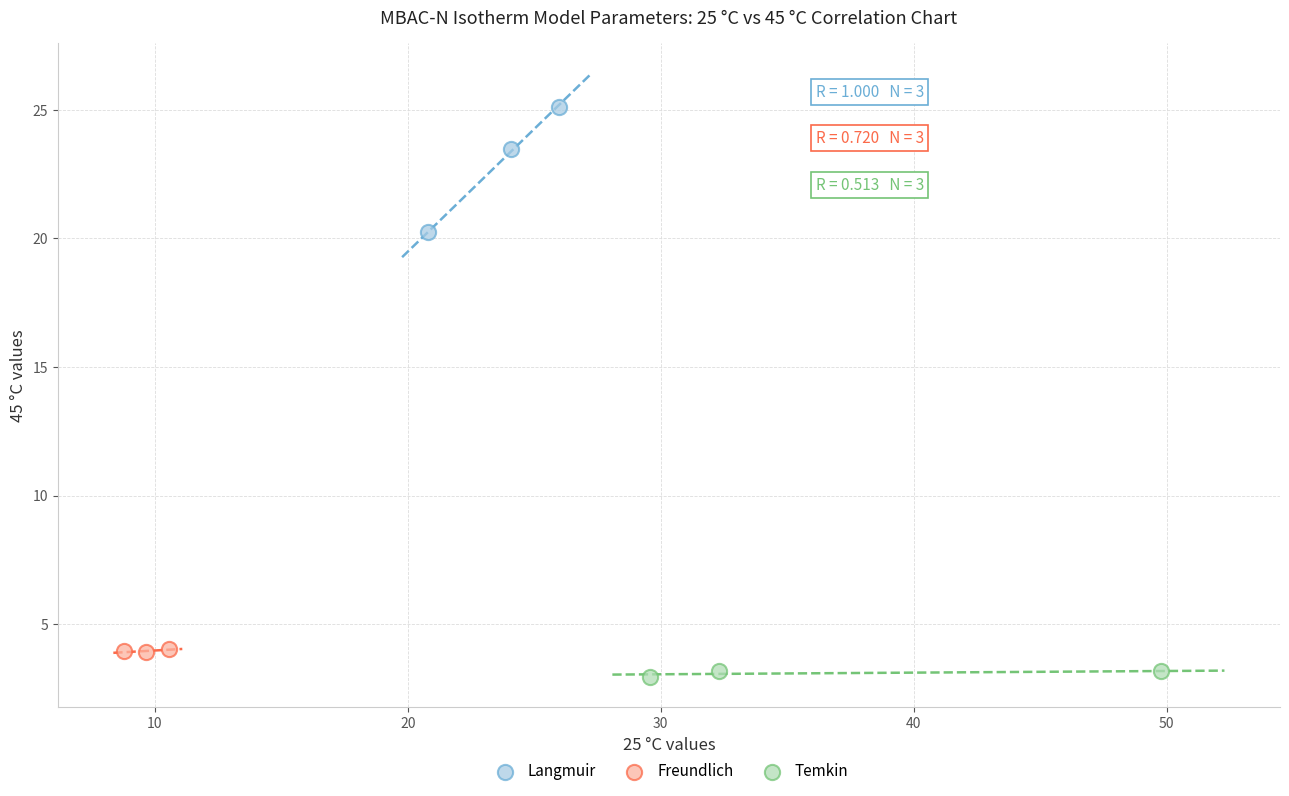

What are all the series names shown in the legend?

Langmuir, Freundlich, Temkin